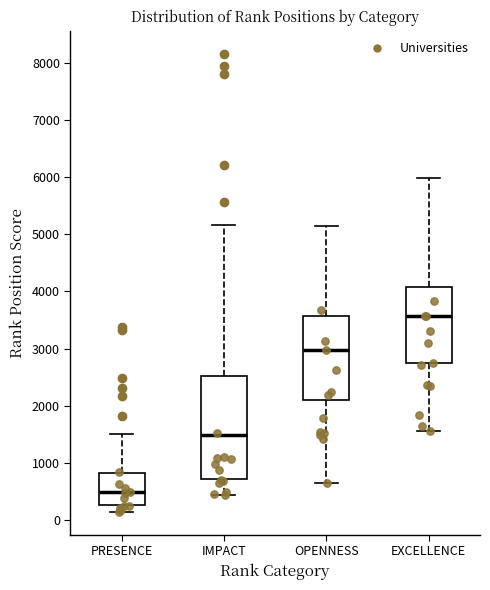

Reading left to right, transcribe this box plot: for each box, give where its median line is, the range the box spans, and where its two whiskers end, as read against the y-axis. The values are not printed on the chart, so give them approximately, as read against the axis.

PRESENCE: median 500, box 300 to 800, whiskers 100 to 1500
IMPACT: median 1500, box 700 to 2500, whiskers 400 to 5200
OPENNESS: median 3000, box 2100 to 3600, whiskers 600 to 5100
EXCELLENCE: median 3600, box 2700 to 4100, whiskers 1600 to 6000